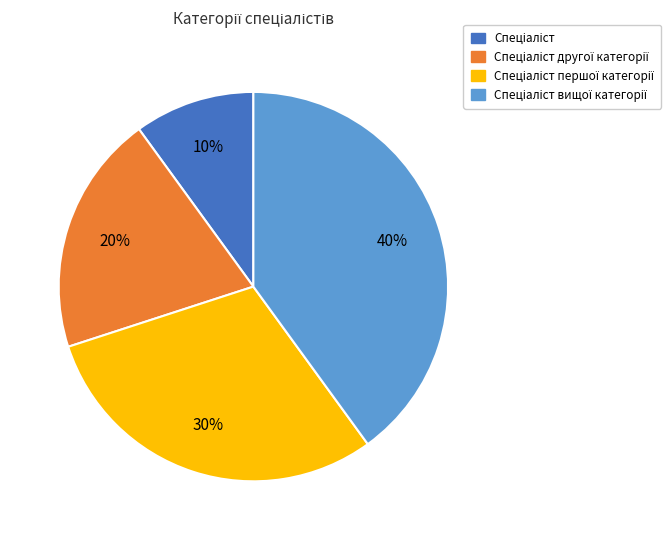

To the nearest percent, what is the difference between the largest and smallest slice percentages?

30%